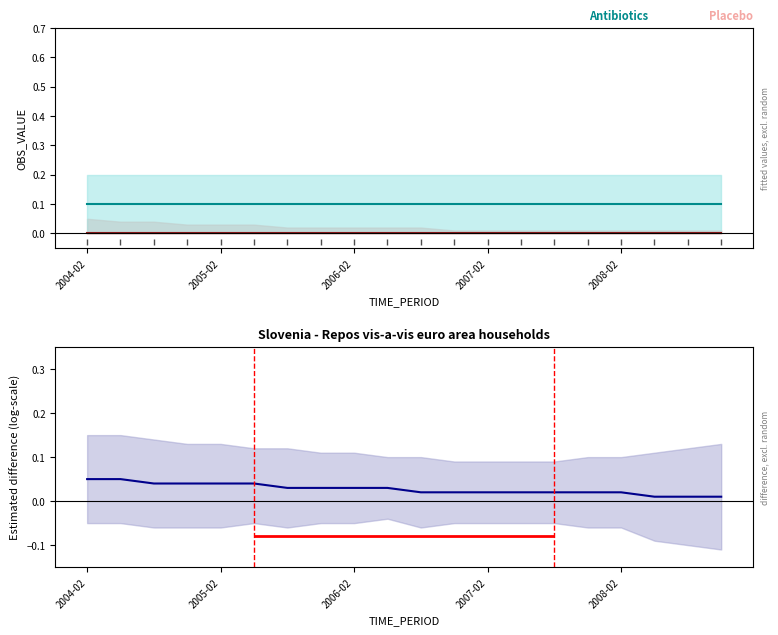

Does the chart have visible grid lines?

No